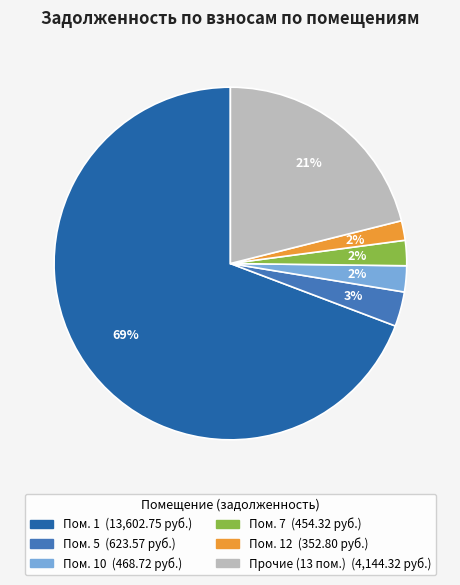

Does any single category account for the majority?

Yes